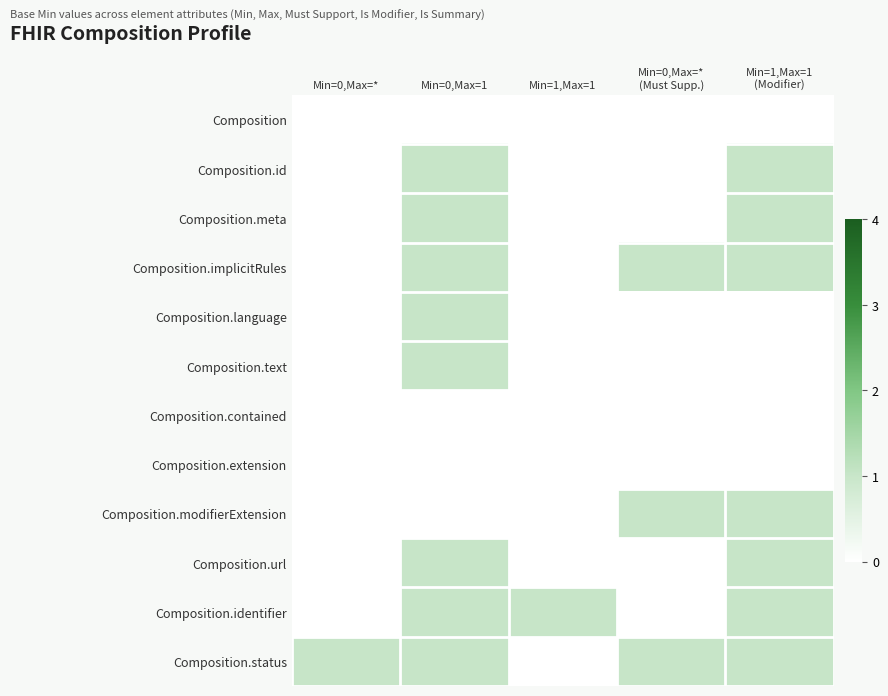

What is the difference between the highest and lowest values at Min=0,Max=*
(Must Supp.)?

1